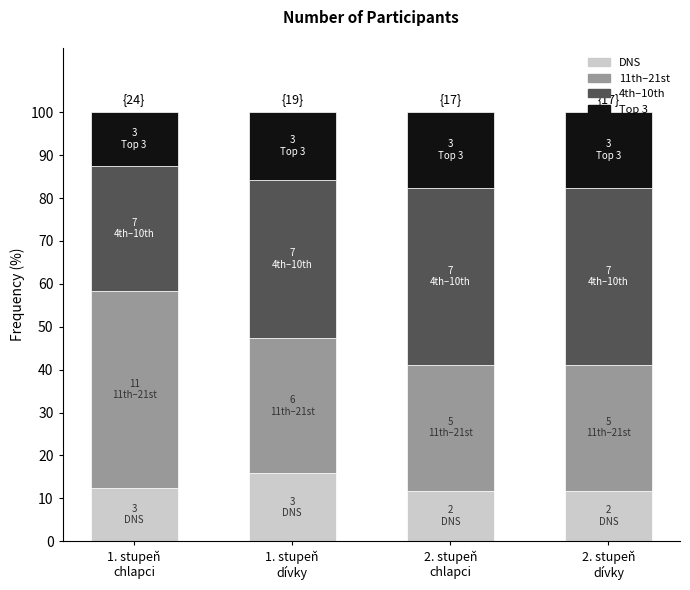

What is the lowest value of the DNS series?

11.8